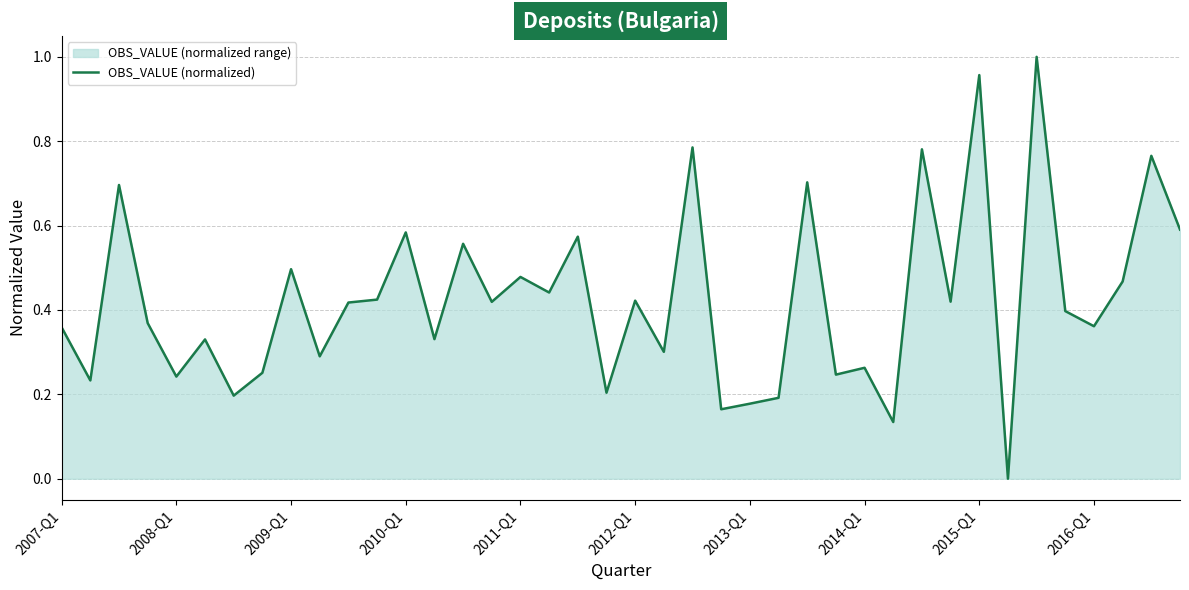

What is the change in value from 10 to 26?

+0.3